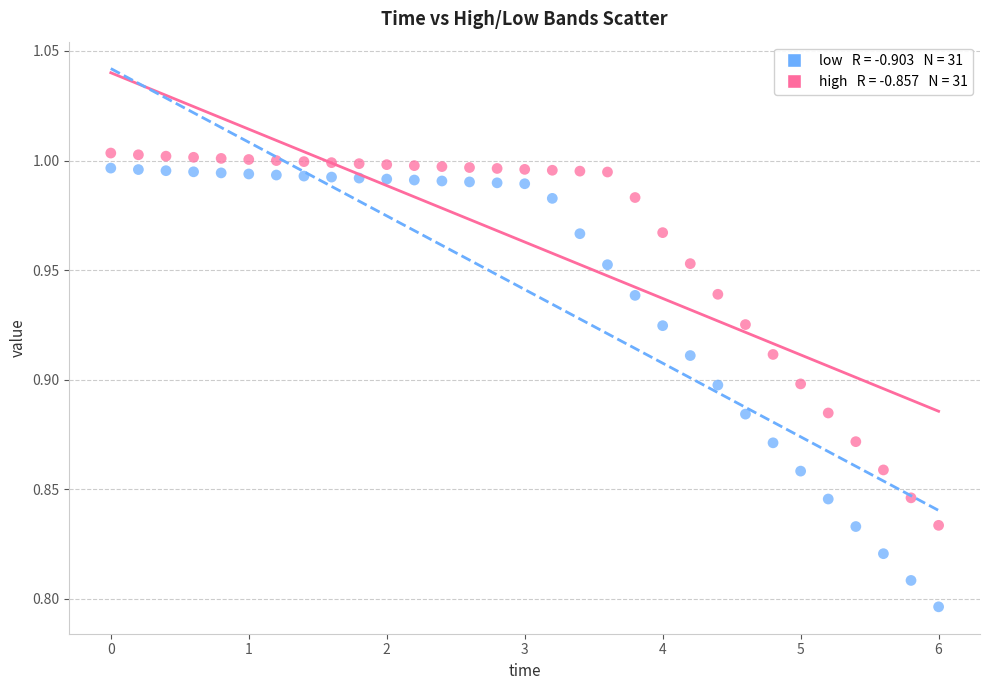

Across all data points, what is the range of X values (max minus min)?

6.0